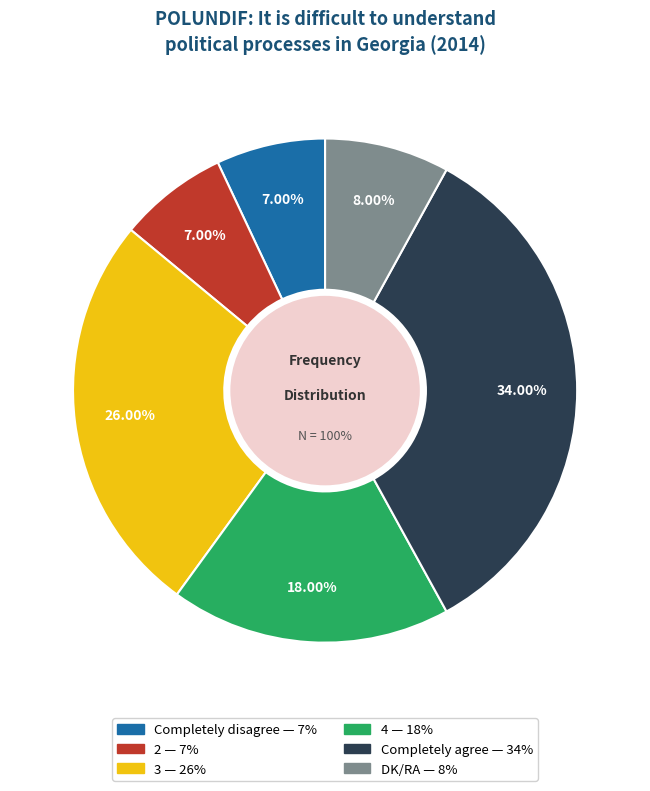

Is it true that Completely agree is 23% of the pie?

False